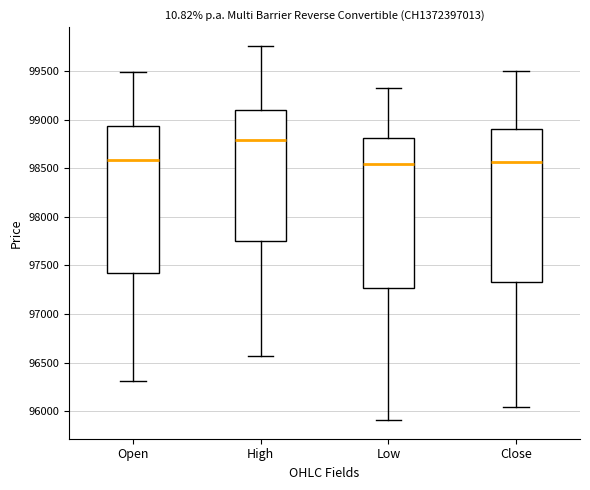

Where does the upper whisker of the box for Low end on the y-axis? The values are not printed on the chart, so give them approximately, as read against the axis.

99350